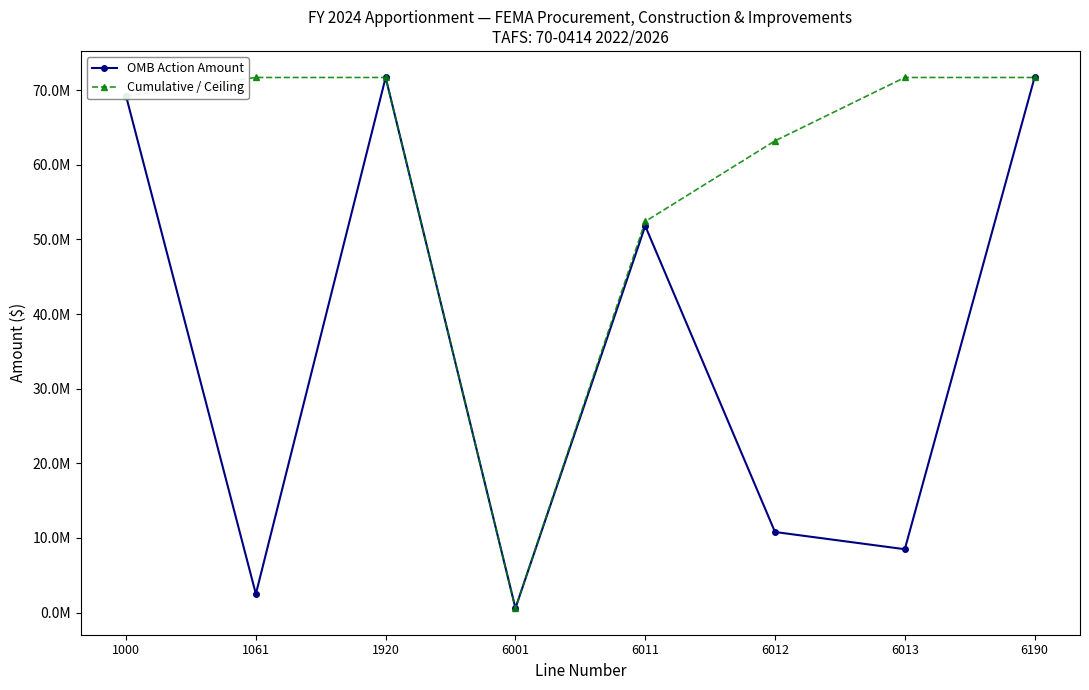

What is the average value of the OMB Action Amount series?

35844118